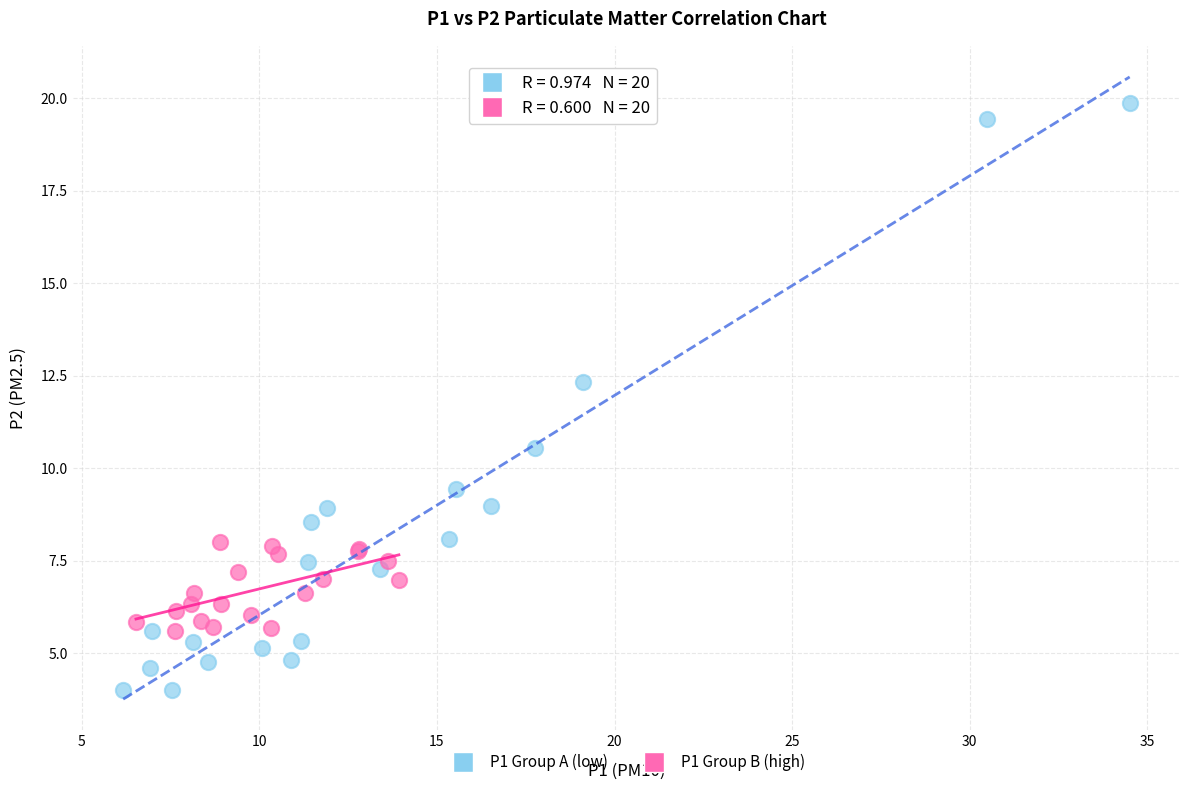

Which series reaches the maximum Y coordinate?

P1 Group A (low)